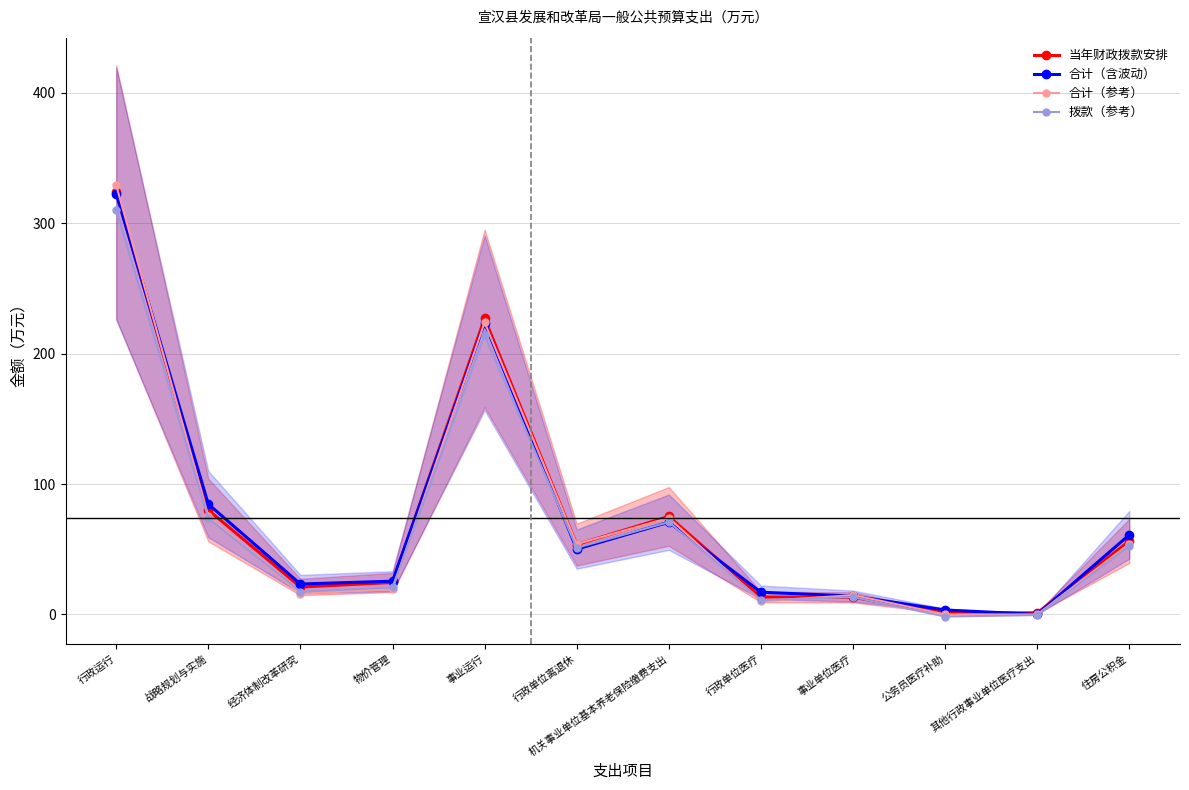

List the labels in order of 拨款（参考） value, largest first.

行政运行, 事业运行, 战略规划与实施, 机关事业单位基本养老保险缴费支出, 住房公积金, 行政单位离退休, 物价管理, 经济体制改革研究, 事业单位医疗, 行政单位医疗, 其他行政事业单位医疗支出, 公务员医疗补助